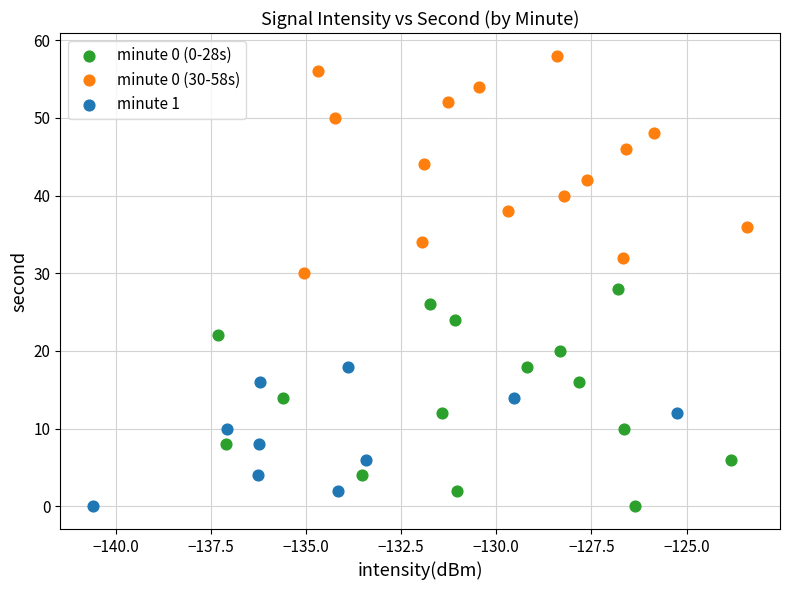

Which series reaches the maximum Y coordinate?

minute 0 (30-58s)